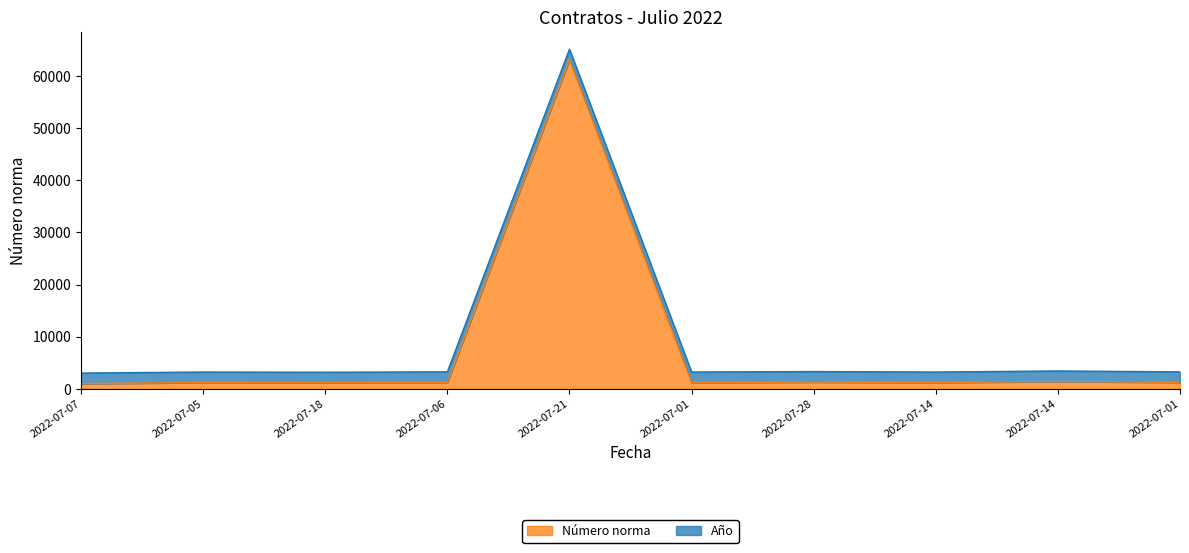

Reading left to right, what are all the values shown in this chart?

2022-07-07=1018	2022-07-05=1214	2022-07-18=1176	2022-07-06=1247	2022-07-21=63113	2022-07-01=1212	2022-07-28=1305	2022-07-14=1211	2022-07-14=1420	2022-07-01=1248